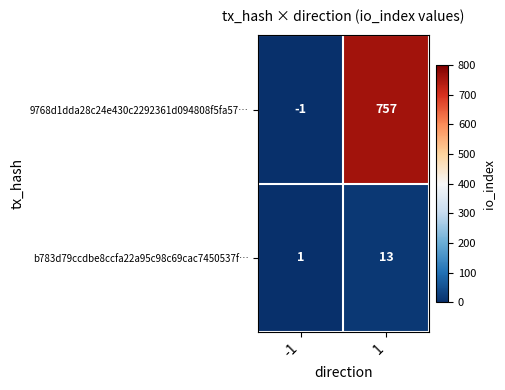

What is the maximum value shown in the chart?

757